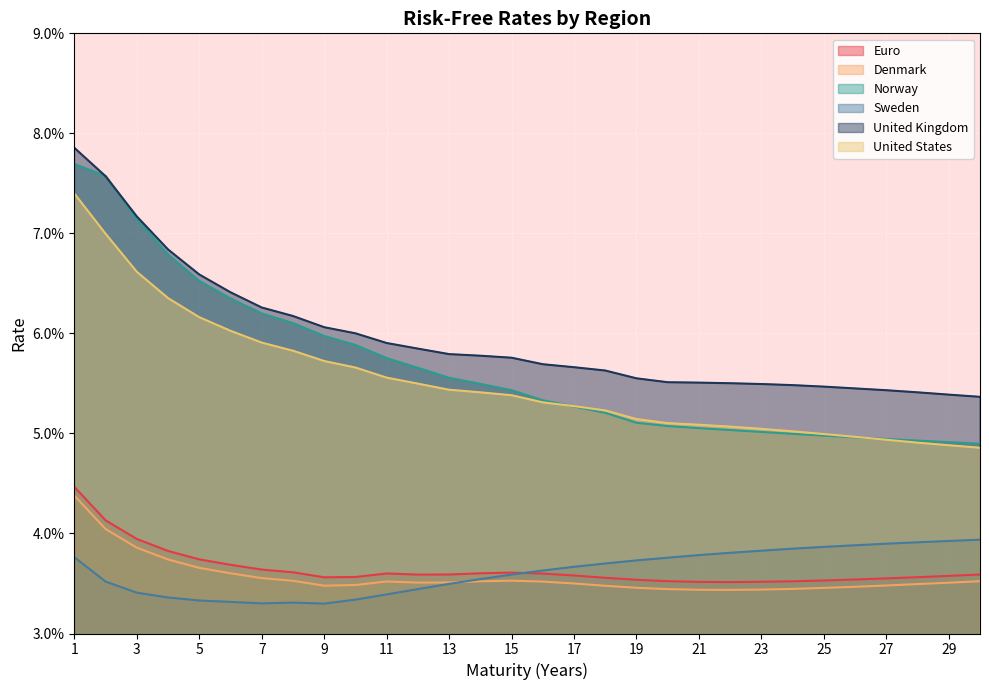

Is the value of United Kingdom at 19 greater than the value of Euro at 9?

Yes